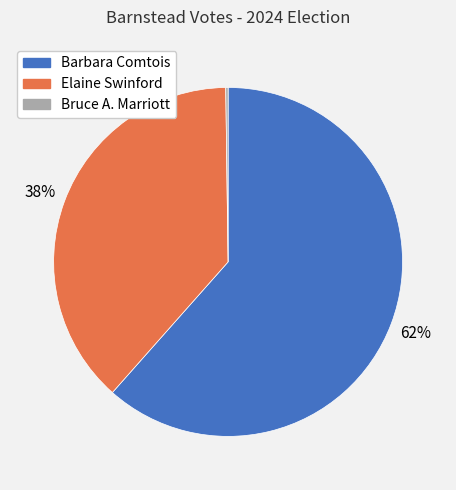

To the nearest percent, what percentage of the pie is Barbara Comtois?

62%